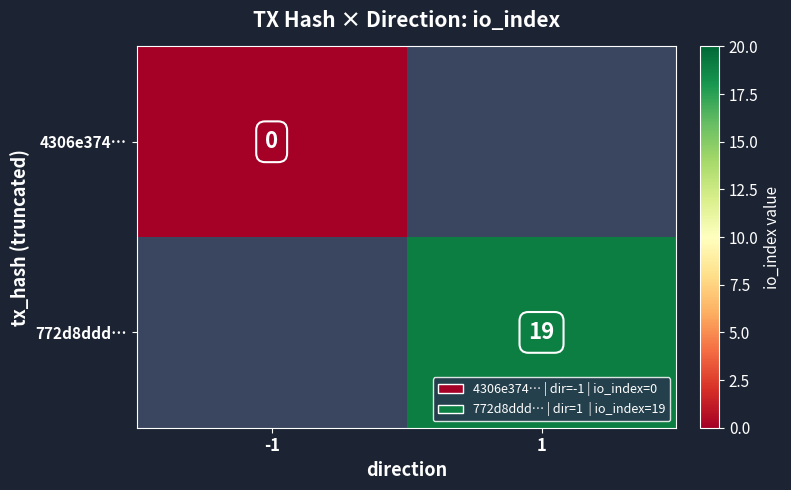

At how many categories does at least one series exceed 3?

1